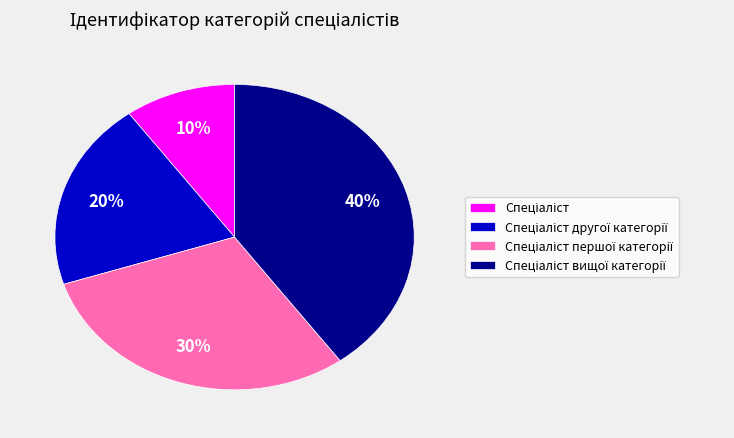

Does any single category account for the majority?

No